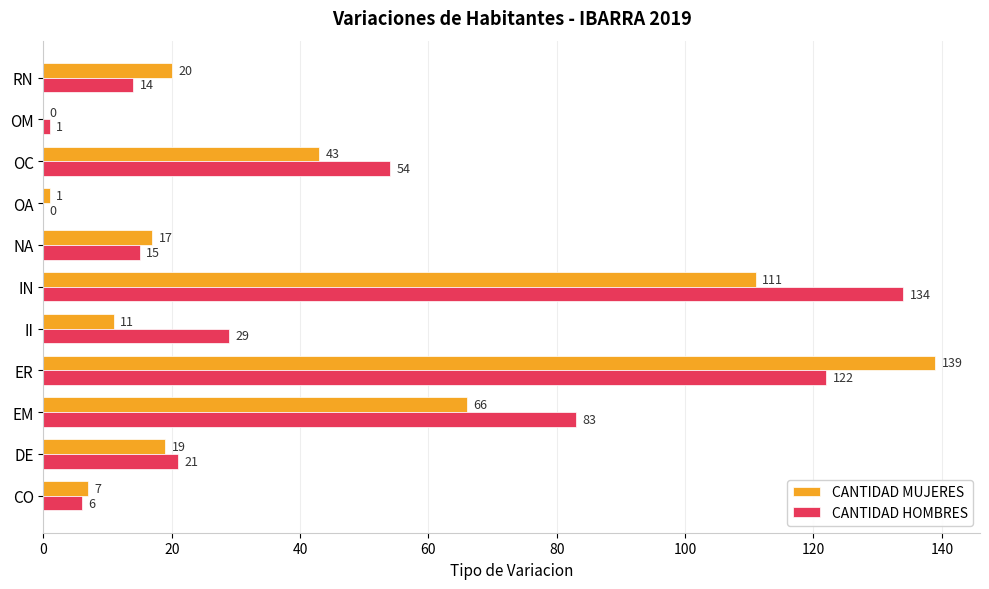

What are all the series names shown in the legend?

CANTIDAD MUJERES, CANTIDAD HOMBRES